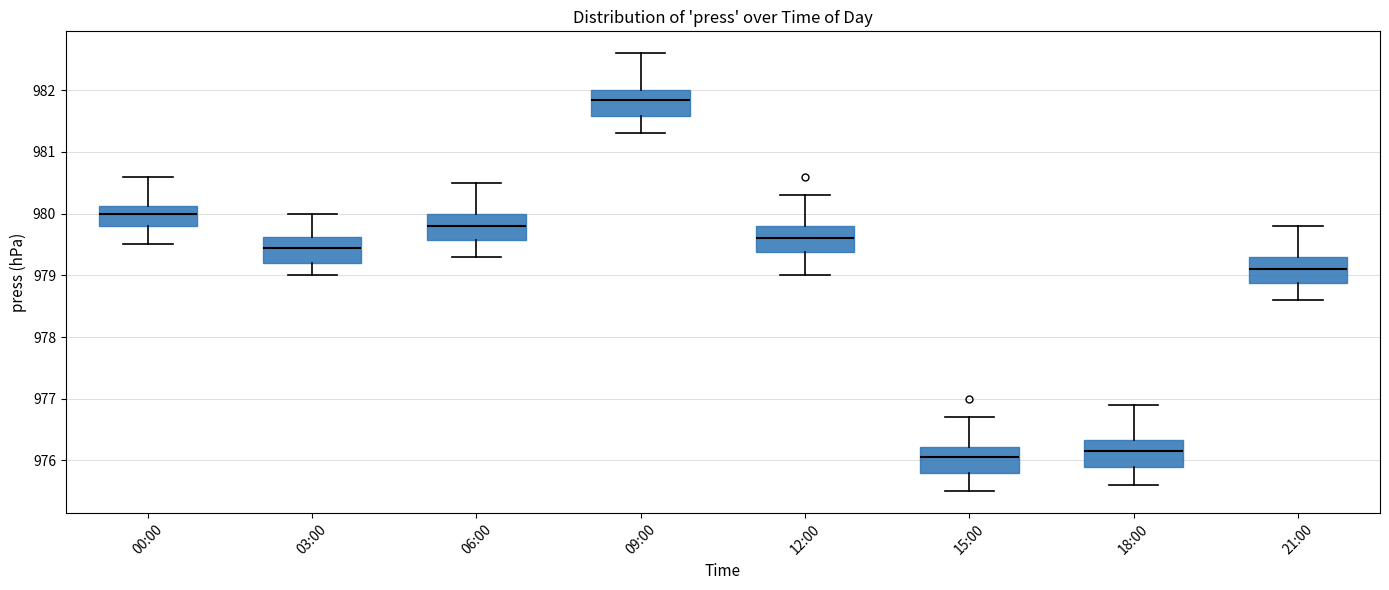

Which box's median line is the lowest?

15:00